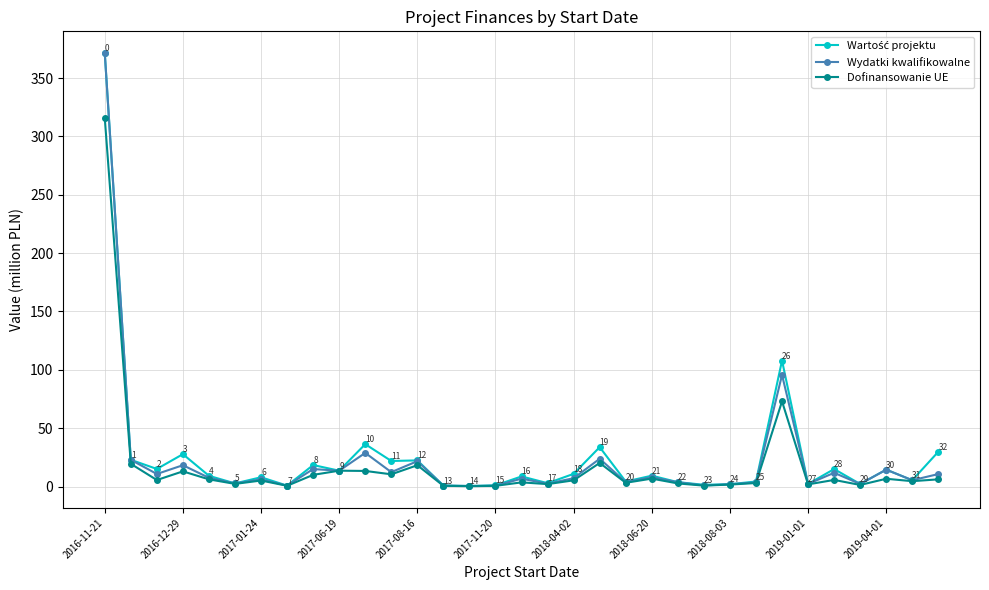

What is the maximum value shown in the chart?

371.4